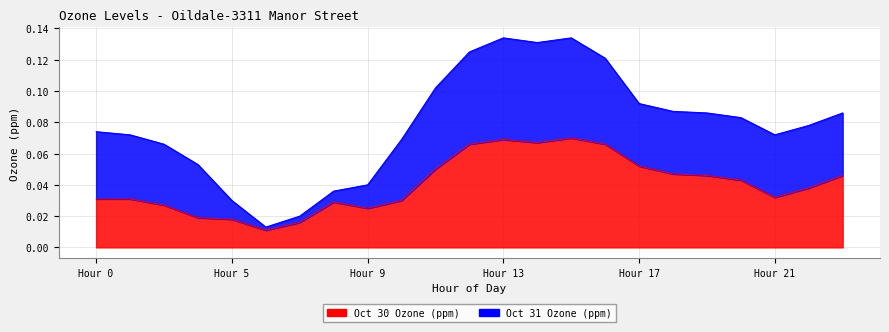

Does the chart have visible grid lines?

Yes